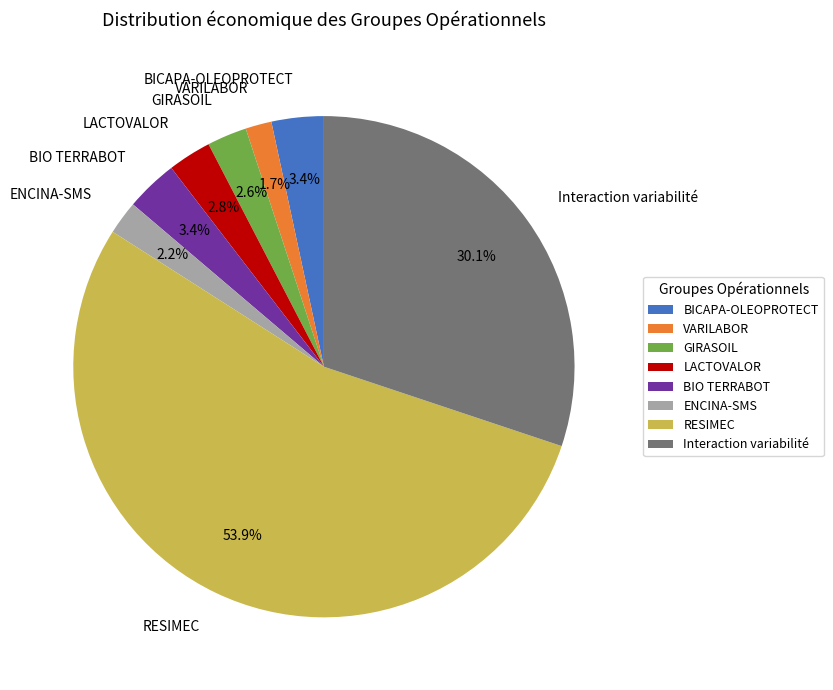

The BICAPA-OLEOPROTECT slice represents 3% of the pie. True or false?

True